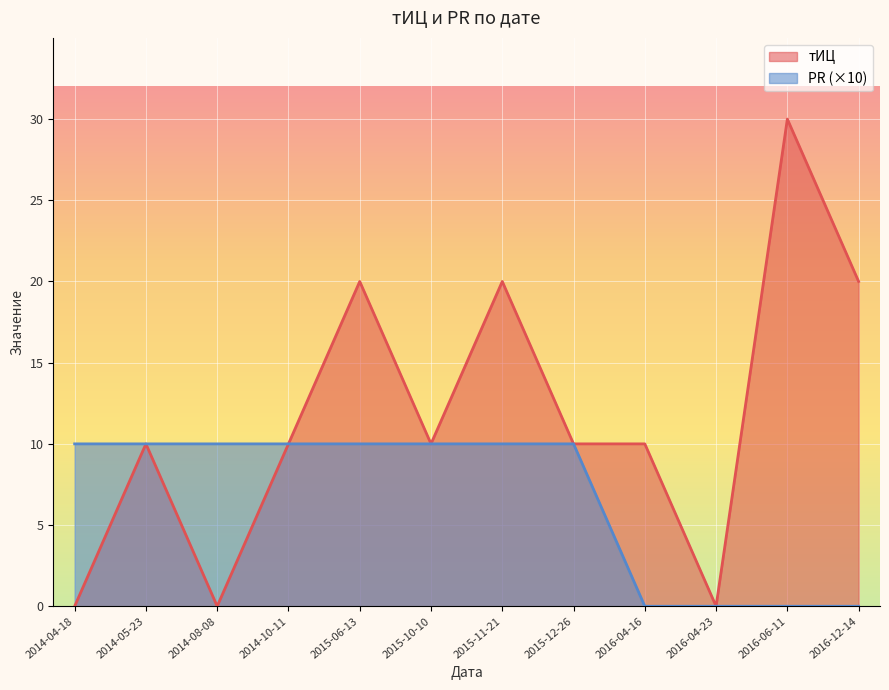

Between 2014-10-11 and 2015-10-10, which is larger?

2014-10-11